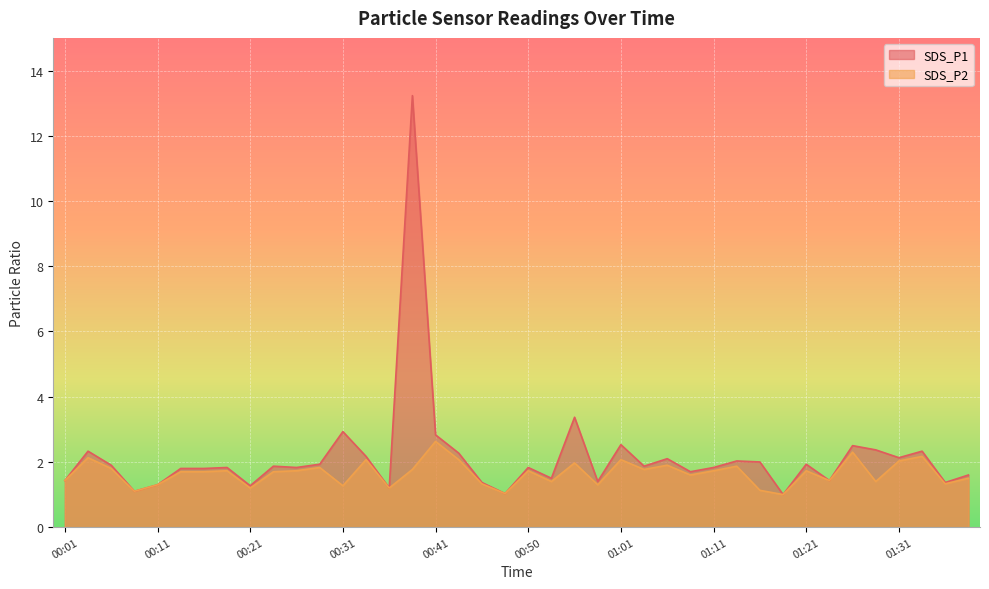

Which has a higher value, 00:08 or 01:13?

01:13